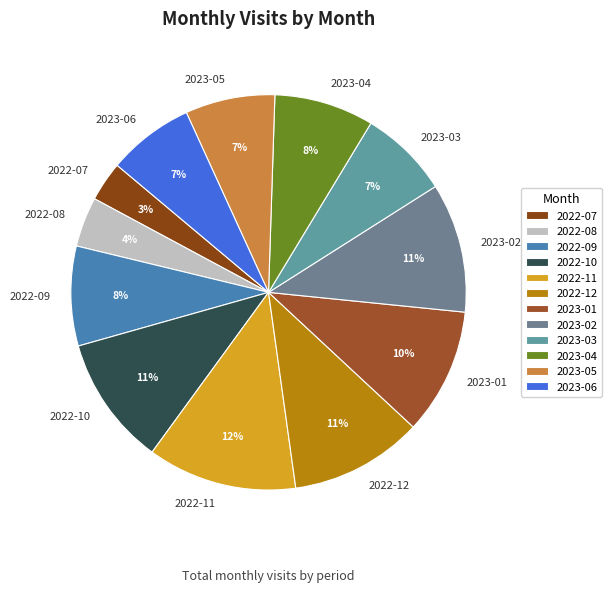

Count the number of slices in the pie.

12